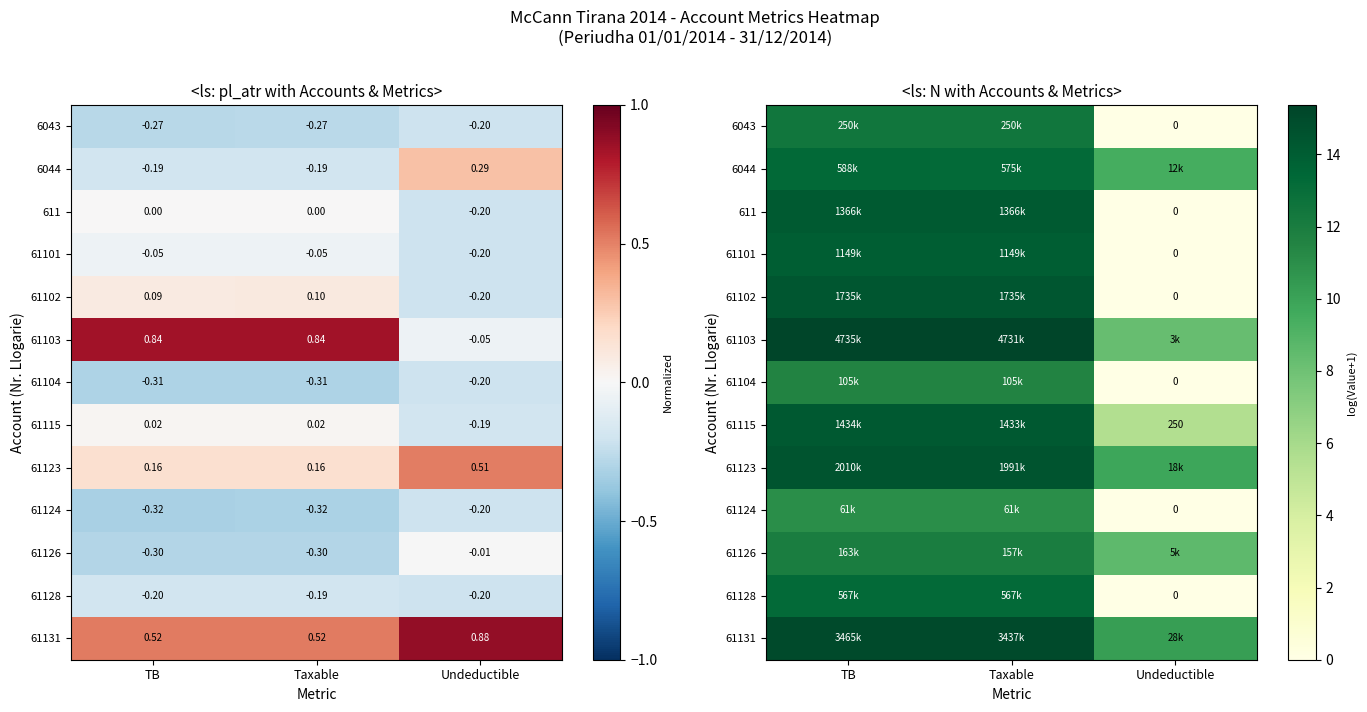

Count the number of categories in the chart.

3